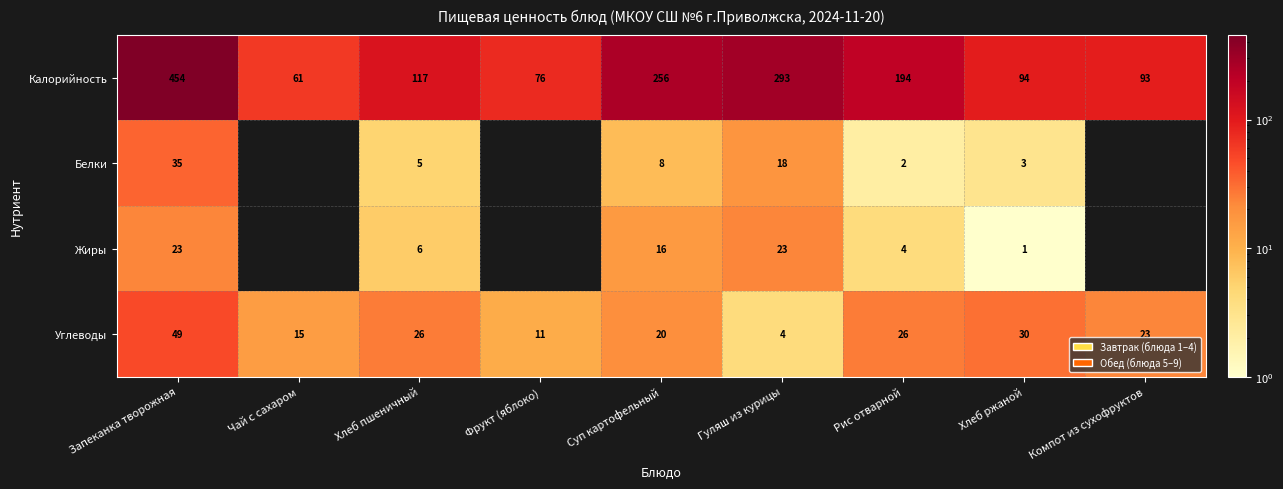

Which series changed the most between Запеканка творожная and Хлеб пшеничный?

Калорийность